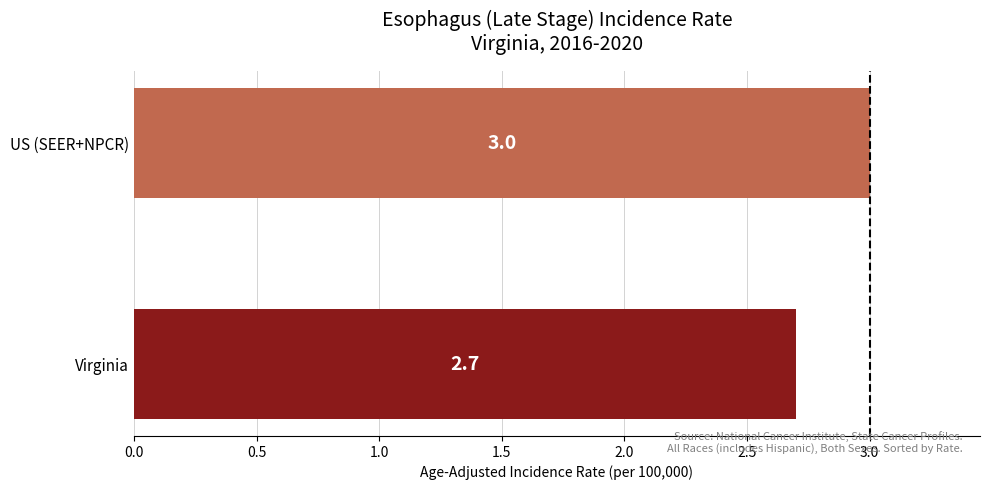

Rank the categories by value from lowest to highest.

Virginia, US (SEER+NPCR)